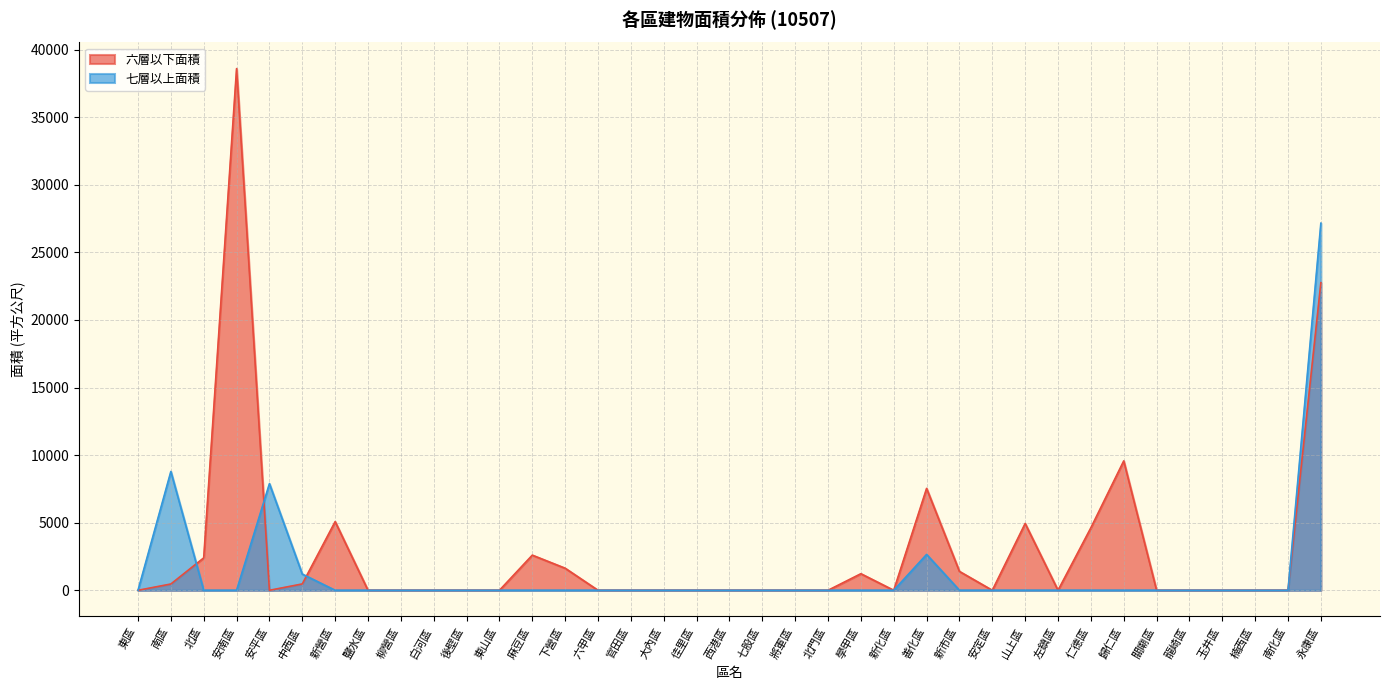

Rank the series at 南區 from highest to lowest value.

七層以上面積, 六層以下面積